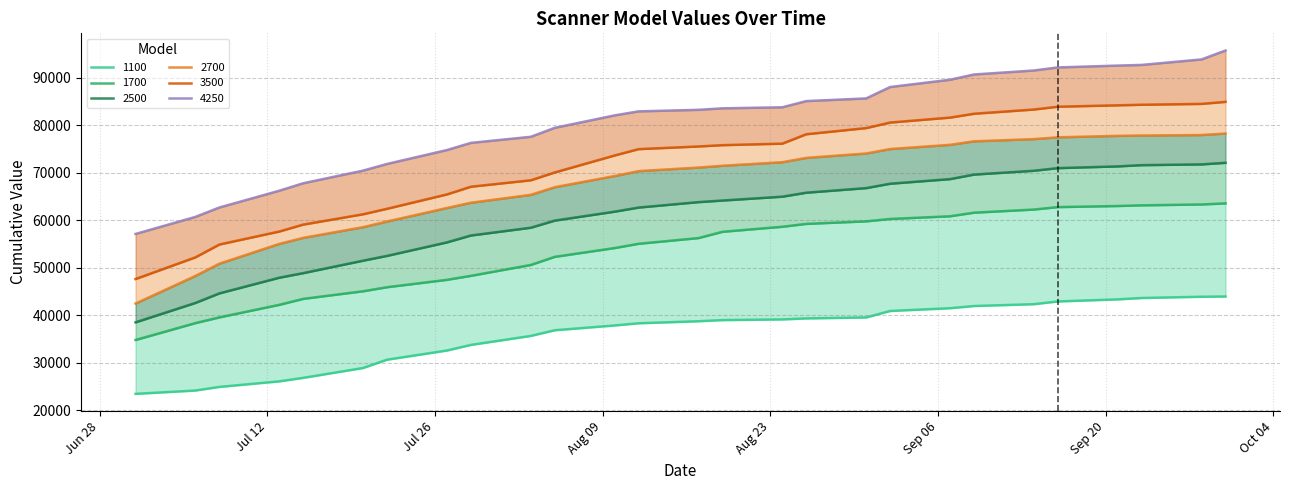

Reading left to right, transcribe all the data shown in this chart.

1100: 01.07.2021=23425	06.07.2021=24129	08.07.2021=24888	13.07.2021=26059	15.07.2021=26796	20.07.2021=28875	22.07.2021=30621	27.07.2021=32554	29.07.2021=33733	03.08.2021=35625	05.08.2021=36821	10.08.2021=37829	12.08.2021=38288	17.08.2021=38717	19.08.2021=38958	24.08.2021=39100	26.08.2021=39313	31.08.2021=39517	02.09.2021=40879	07.09.2021=41458	09.09.2021=41921	14.09.2021=42308	16.09.2021=42883	21.09.2021=43321	23.09.2021=43613	28.09.2021=43875	30.09.2021=43925
1700: 01.07.2021=34771	06.07.2021=38329	08.07.2021=39533	13.07.2021=42173	15.07.2021=43429	20.07.2021=45033	22.07.2021=45883	27.07.2021=47438	29.07.2021=48279	03.08.2021=50571	05.08.2021=52279	10.08.2021=54129	12.08.2021=55029	17.08.2021=56229	19.08.2021=57550	24.08.2021=58613	26.08.2021=59217	31.08.2021=59752	02.09.2021=60254	07.09.2021=60821	09.09.2021=61579	14.09.2021=62238	16.09.2021=62754	21.09.2021=62983	23.09.2021=63125	28.09.2021=63308	30.09.2021=63538
2500: 01.07.2021=38486	06.07.2021=42573	08.07.2021=44586	13.07.2021=47885	15.07.2021=48850	20.07.2021=51473	22.07.2021=52482	27.07.2021=55323	29.07.2021=56773	03.08.2021=58409	05.08.2021=59909	10.08.2021=61791	12.08.2021=62655	17.08.2021=63800	19.08.2021=64136	24.08.2021=64945	26.08.2021=65786	31.08.2021=66750	02.09.2021=67677	07.09.2021=68645	09.09.2021=69600	14.09.2021=70405	16.09.2021=70959	21.09.2021=71323	23.09.2021=71586	28.09.2021=71745	30.09.2021=72082
2700: 01.07.2021=42445	06.07.2021=48259	08.07.2021=50841	13.07.2021=55000	15.07.2021=56277	20.07.2021=58523	22.07.2021=59723	27.07.2021=62564	29.07.2021=63673	03.08.2021=65332	05.08.2021=66941	10.08.2021=69295	12.08.2021=70327	17.08.2021=71077	19.08.2021=71455	24.08.2021=72205	26.08.2021=73114	31.08.2021=74041	02.09.2021=74977	07.09.2021=75864	09.09.2021=76605	14.09.2021=77068	16.09.2021=77445	21.09.2021=77755	23.09.2021=77823	28.09.2021=77927	30.09.2021=78245
3500: 01.07.2021=47605	06.07.2021=52175	08.07.2021=54875	13.07.2021=57611	15.07.2021=59070	20.07.2021=61245	22.07.2021=62400	27.07.2021=65425	29.07.2021=67045	03.08.2021=68400	05.08.2021=70050	10.08.2021=73625	12.08.2021=74960	17.08.2021=75520	19.08.2021=75795	24.08.2021=76115	26.08.2021=78095	31.08.2021=79390	02.09.2021=80555	07.09.2021=81600	09.09.2021=82410	14.09.2021=83300	16.09.2021=83890	21.09.2021=84185	23.09.2021=84305	28.09.2021=84485	30.09.2021=84915
4250: 01.07.2021=57100	06.07.2021=60690	08.07.2021=62670	13.07.2021=66200	15.07.2021=67775	20.07.2021=70435	22.07.2021=71840	27.07.2021=74765	29.07.2021=76275	03.08.2021=77555	05.08.2021=79445	10.08.2021=82065	12.08.2021=82910	17.08.2021=83235	19.08.2021=83550	24.08.2021=83770	26.08.2021=85075	31.08.2021=85635	02.09.2021=88035	07.09.2021=89565	09.09.2021=90675	14.09.2021=91515	16.09.2021=92160	21.09.2021=92550	23.09.2021=92690	28.09.2021=93845	30.09.2021=95725